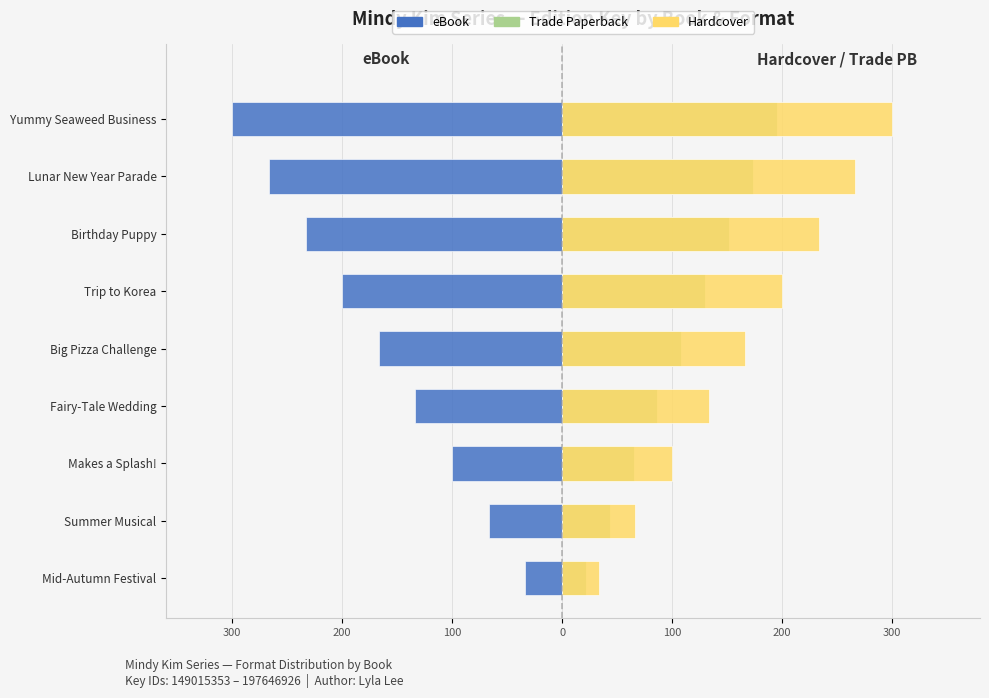

Which series has the largest total across all categories?

Hardcover